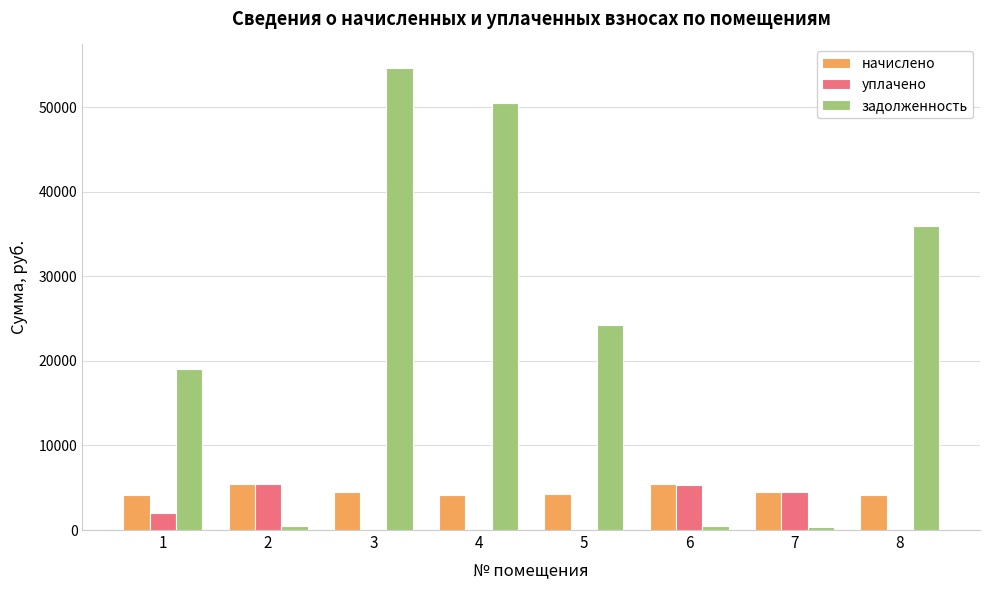

Which series changed the most between 4 and 5?

задолженность